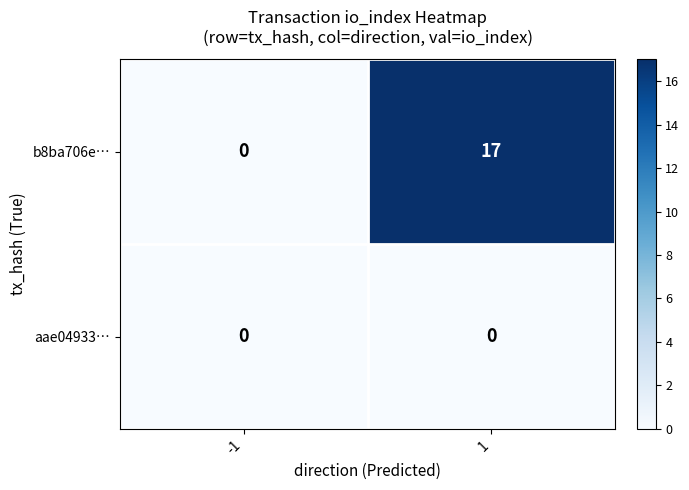

Which series changed the most between -1 and 1?

b8ba706e…